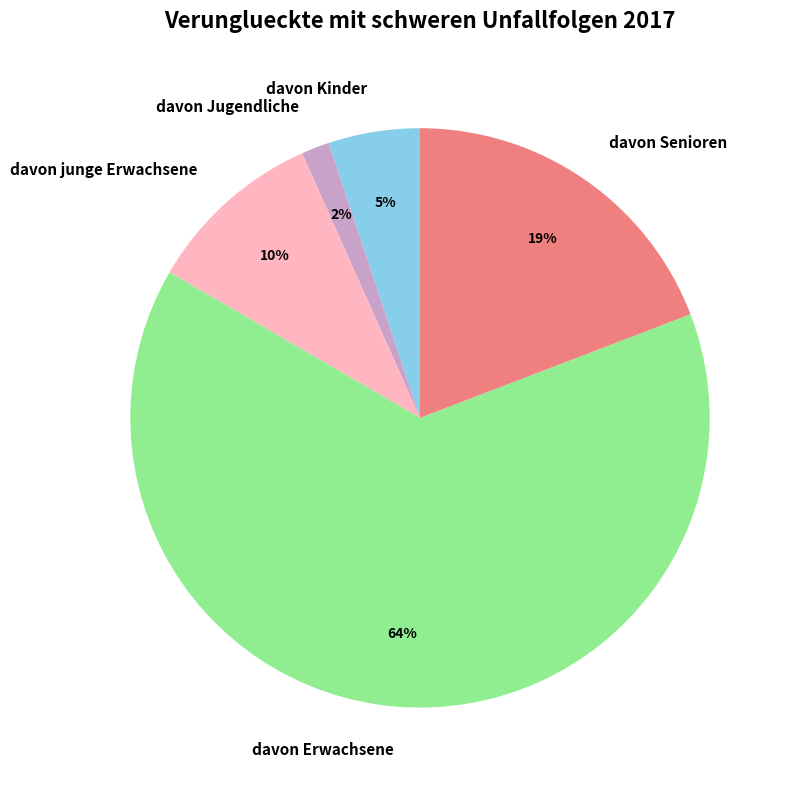

Rank the categories by value from lowest to highest.

davon Jugendliche, davon Kinder, davon junge Erwachsene, davon Senioren, davon Erwachsene